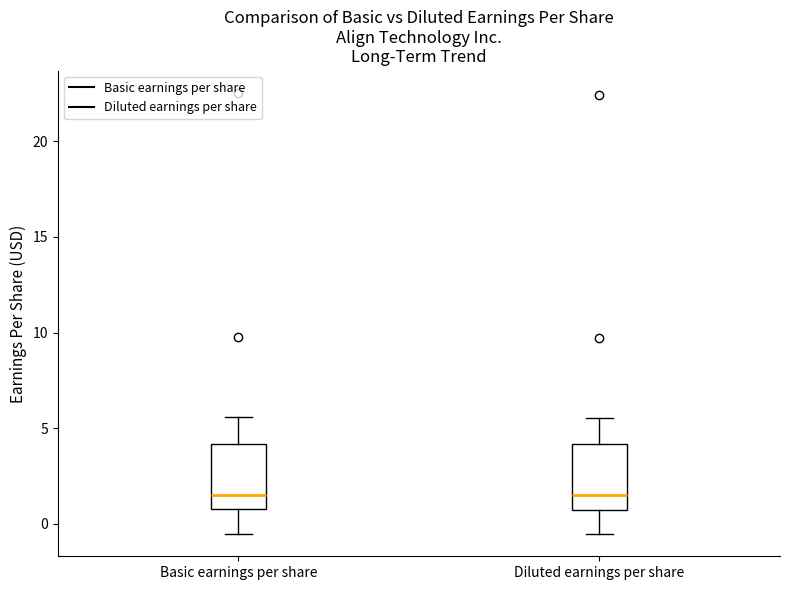

Reading left to right, transcribe this box plot: for each box, give where its median line is, the range the box spans, and where its two whiskers end, as read against the y-axis. The values are not printed on the chart, so give them approximately, as read against the axis.

Basic earnings per share: median 1.5, box 0.5 to 4.0, whiskers -0.5 to 5.5
Diluted earnings per share: median 1.5, box 0.5 to 4.0, whiskers -0.5 to 5.5